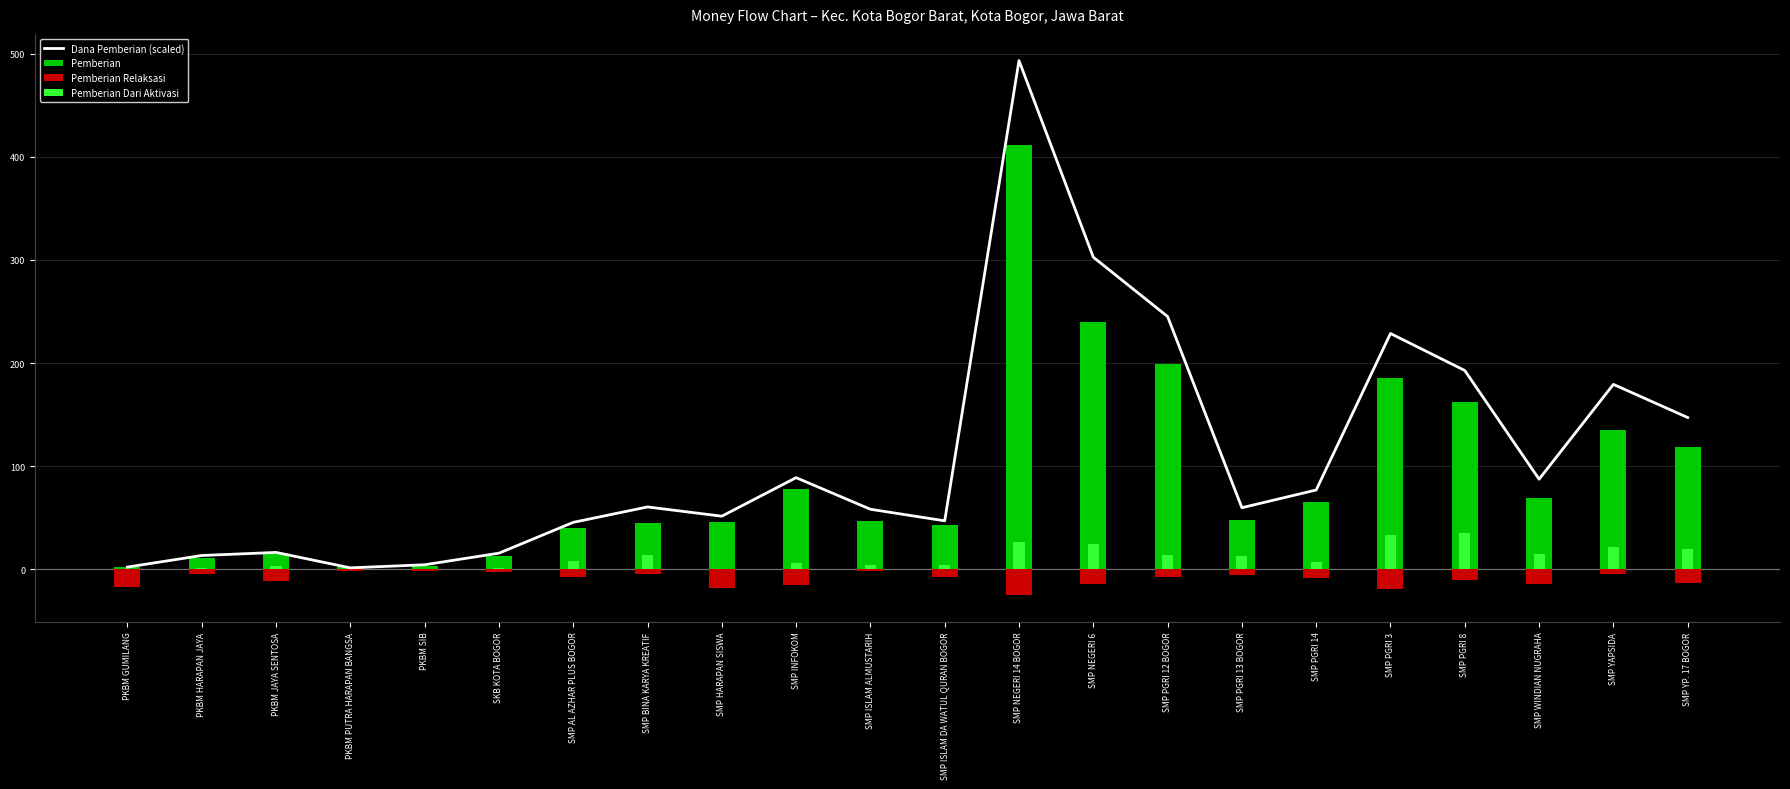

List the series in order of their overall mean, lowest first.

Pemberian Relaksasi, Pemberian Dari Aktivasi, Pemberian, Dana Pemberian (scaled)